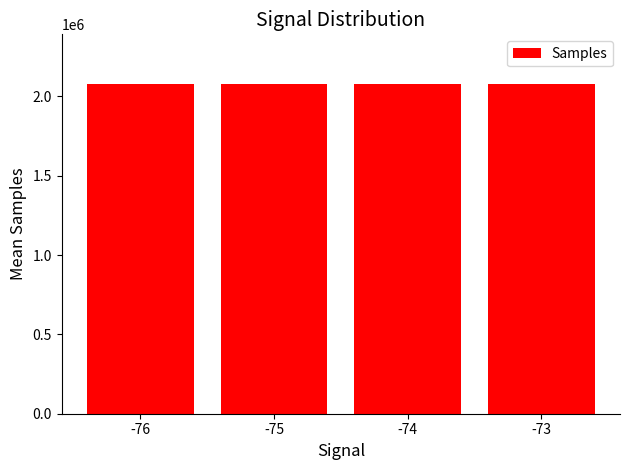

What is the ratio of the value at -75 to the value at -74?

1.0